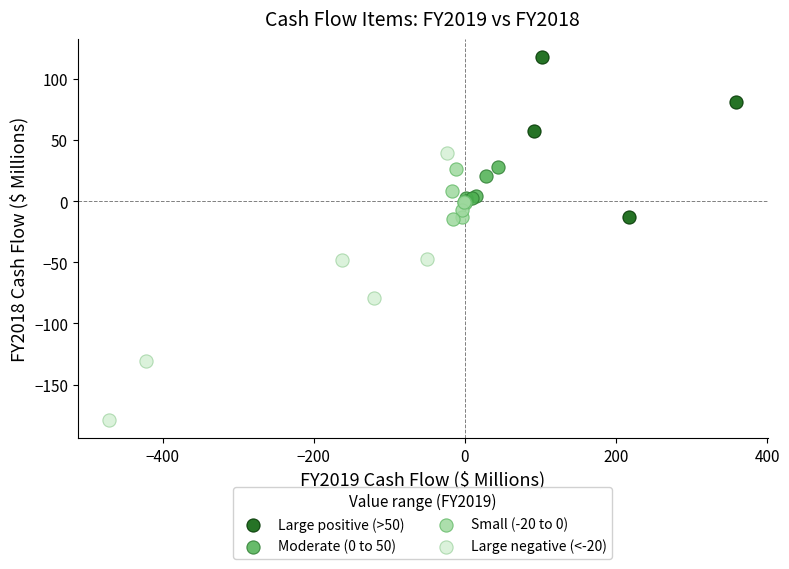

Which series contains the highest Y value?

Large positive (>50)